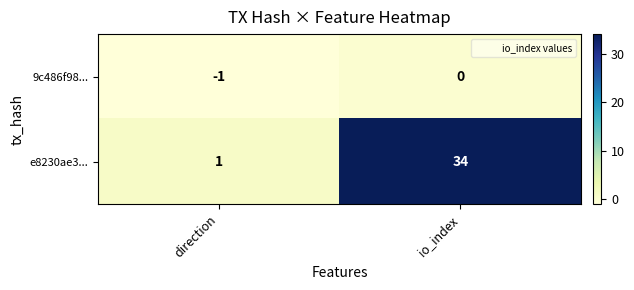

What is the smallest value displayed?

-1